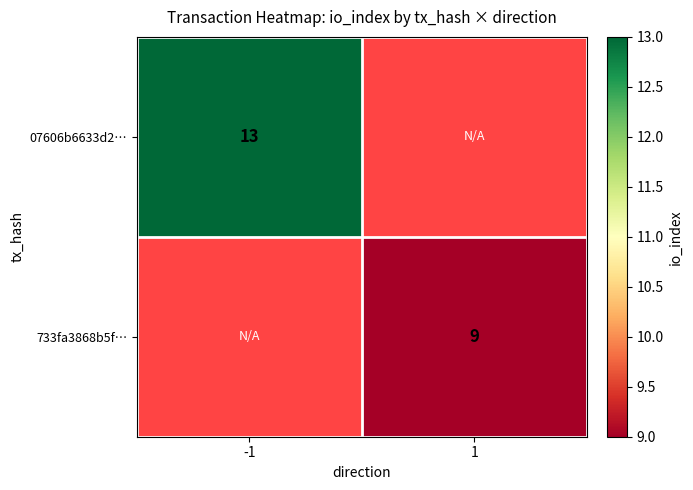

Is the value of 07606b6633d2… at -1 greater than the value of 733fa3868b5f… at 1?

Yes